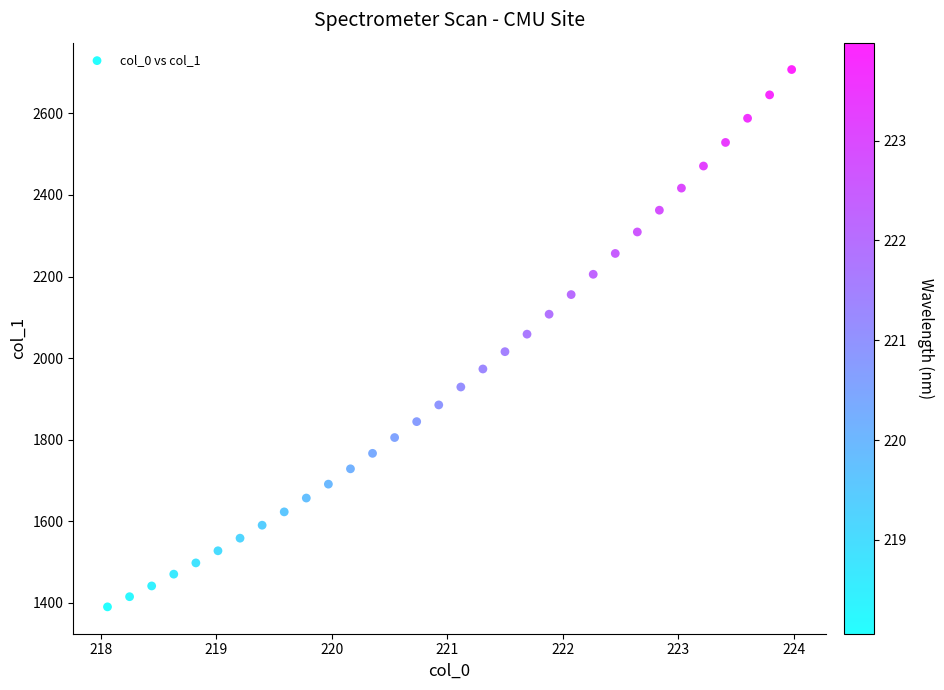

What is the range of Y values (max minus min)?

1316.6